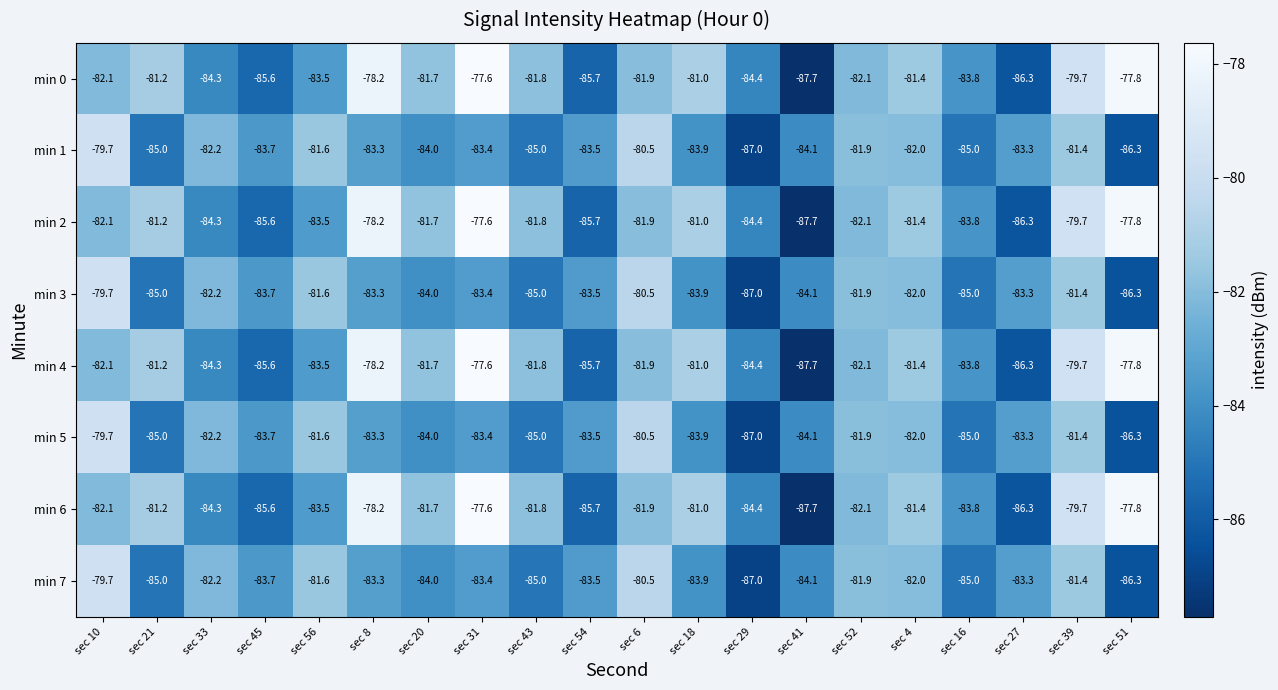

How many data points in min 2 are less than -81?

15